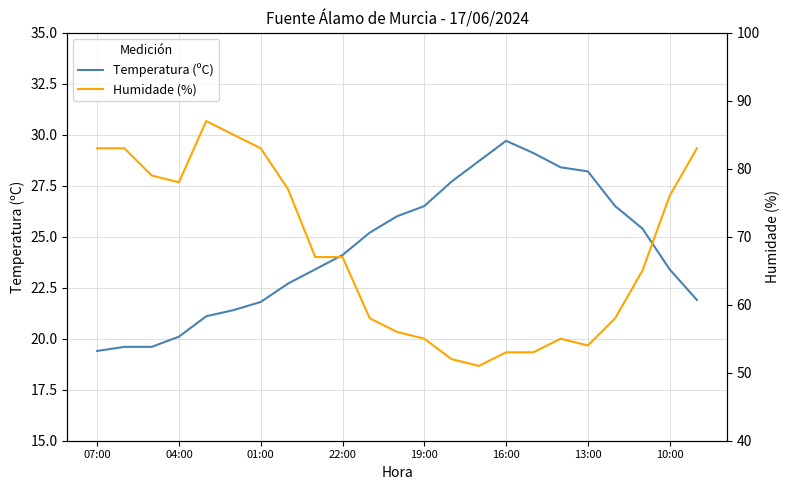

What is the lowest value of the Temperatura (ºC) series?

19.4